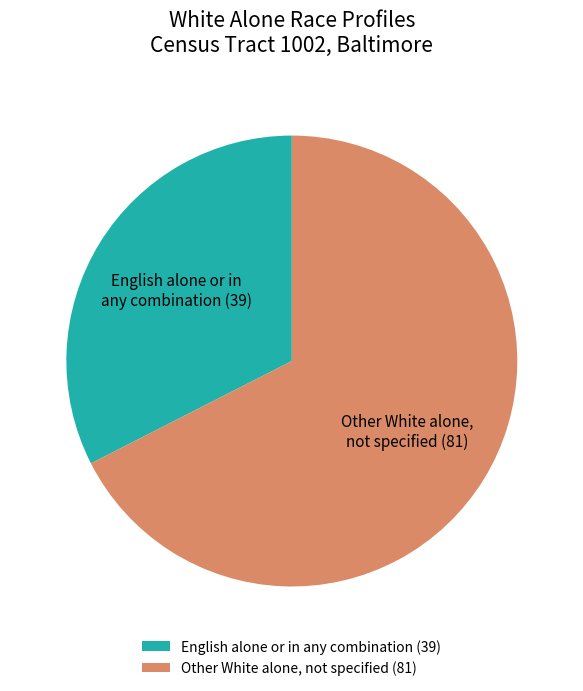

Is the sum of English alone or in any combination (39) and Other White alone, not specified (81) greater than half?

Yes